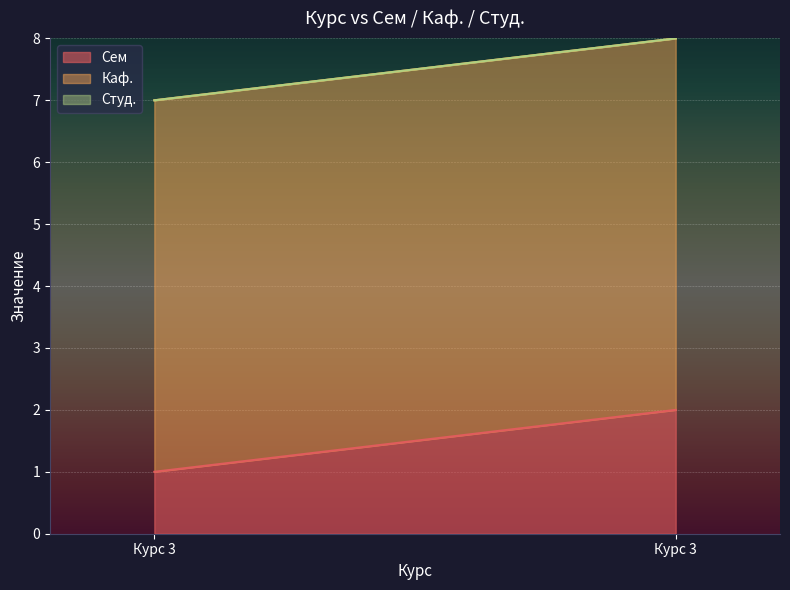

Which has a higher value, 3 or 3?

3